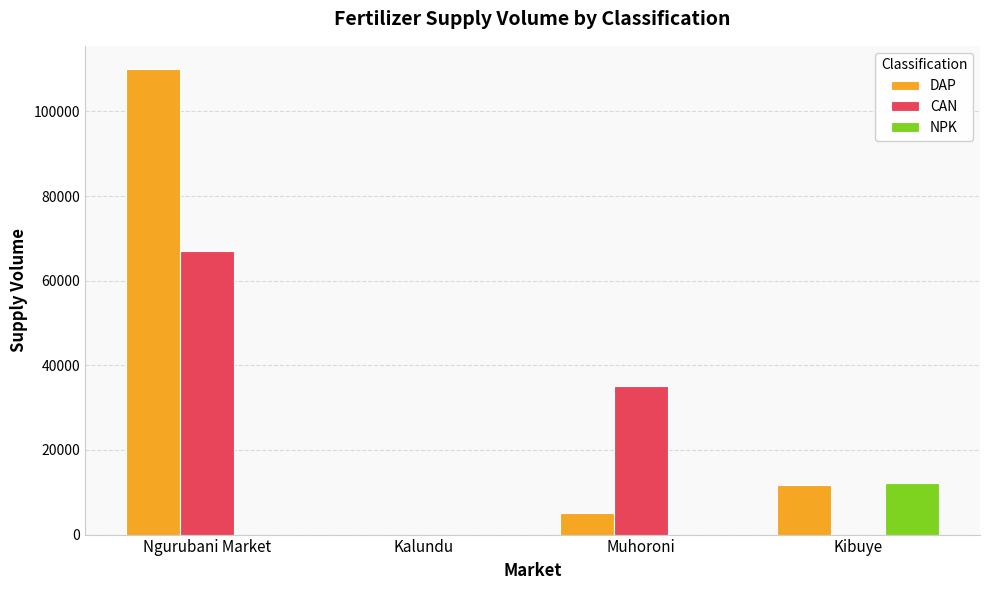

Reading right to left, what are all the values shown in this chart?

DAP: 11700	5000	0	110000
CAN: 0	35000	0	67000
NPK: 12200	0	0	0